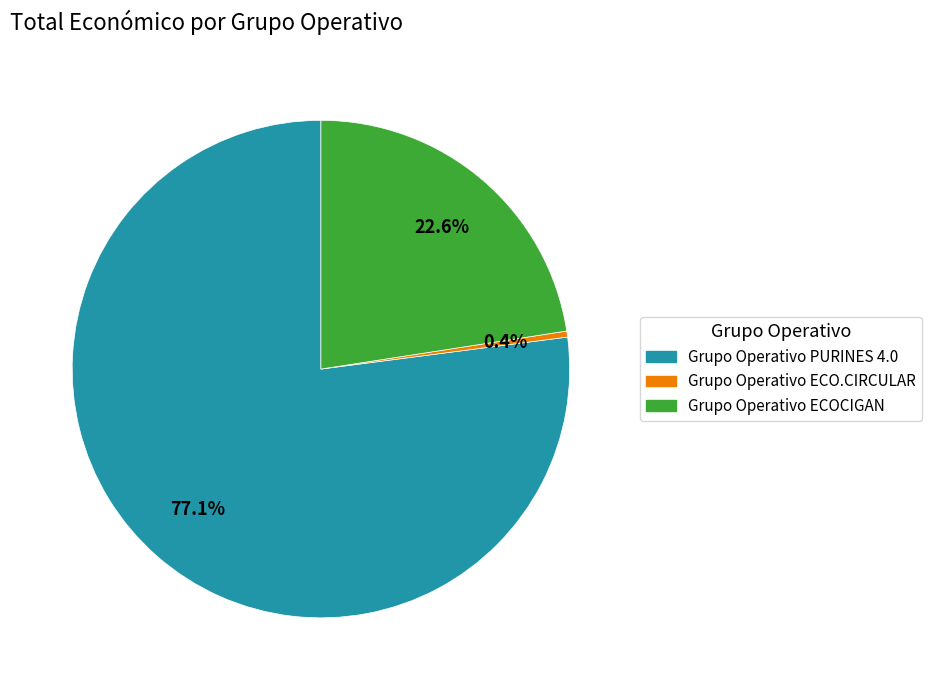

Which category has the smallest portion of the pie?

Grupo Operativo ECO.CIRCULAR